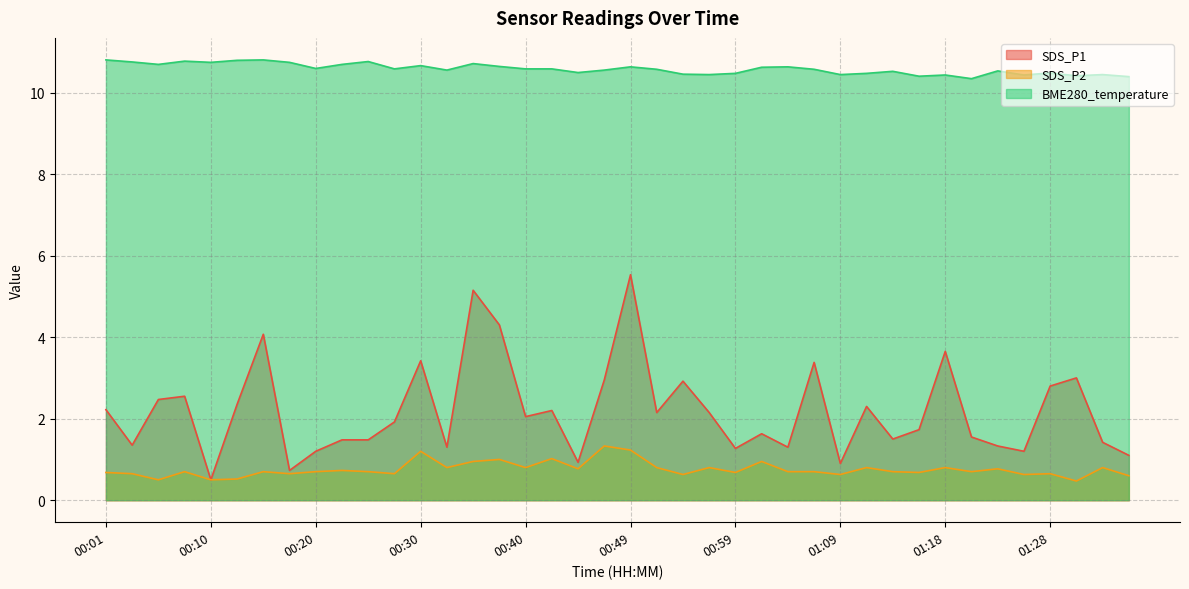

Which series changed the most between 00:59 and 01:33?

SDS_P1